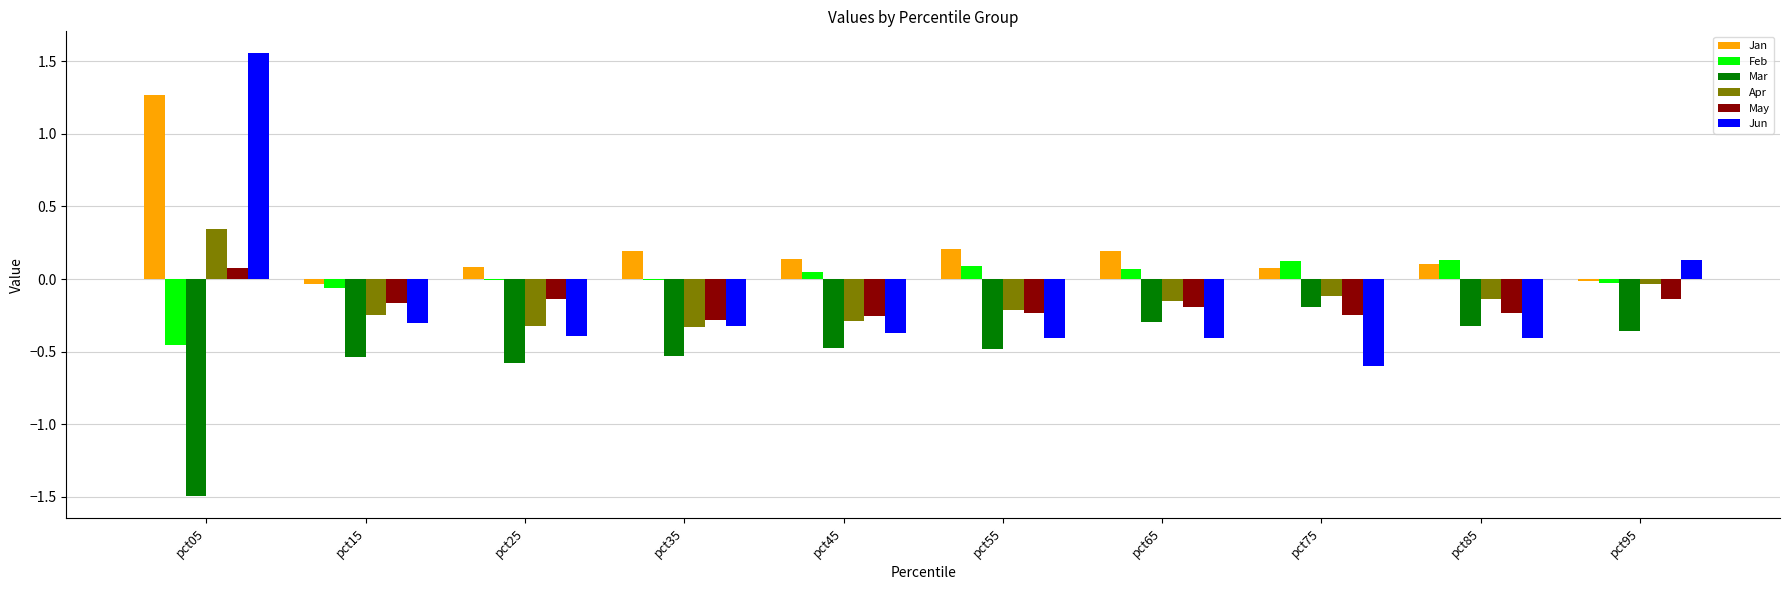

Which series has the largest total across all categories?

Jan